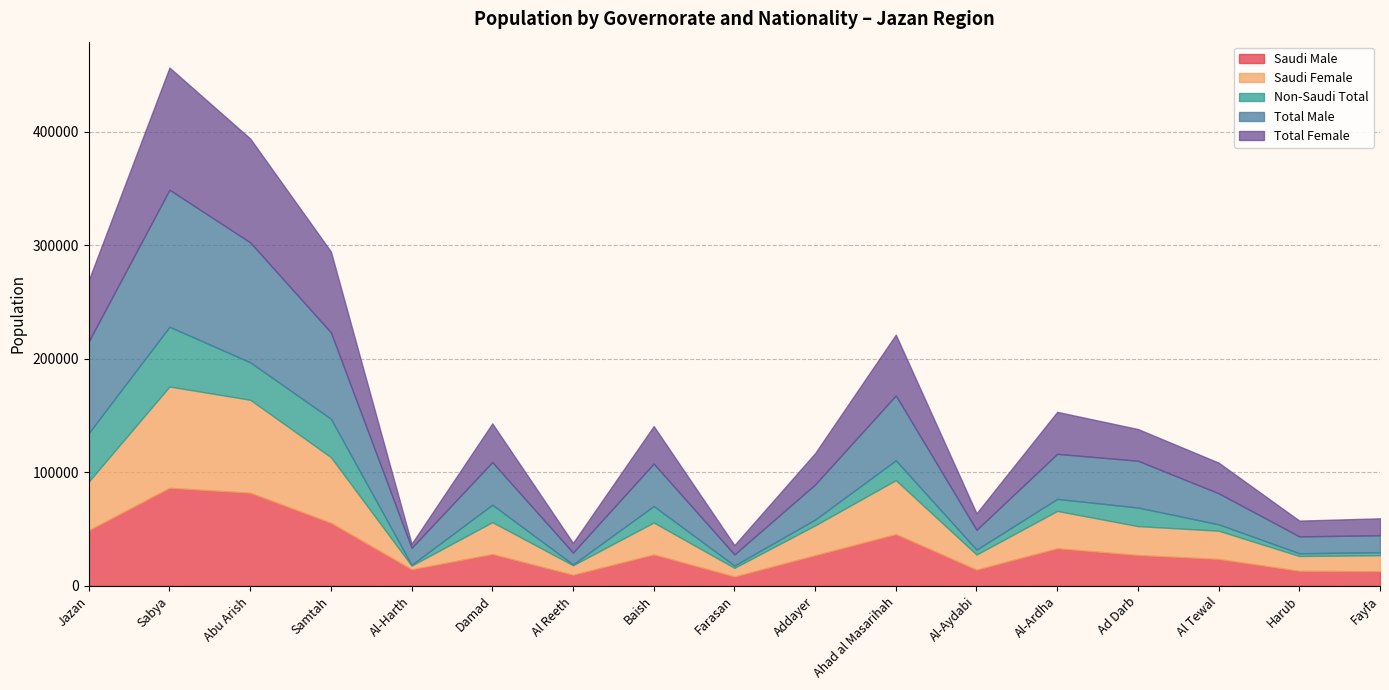

What is the difference between the Saudi Male values at Addayer and Fayfa?

14059